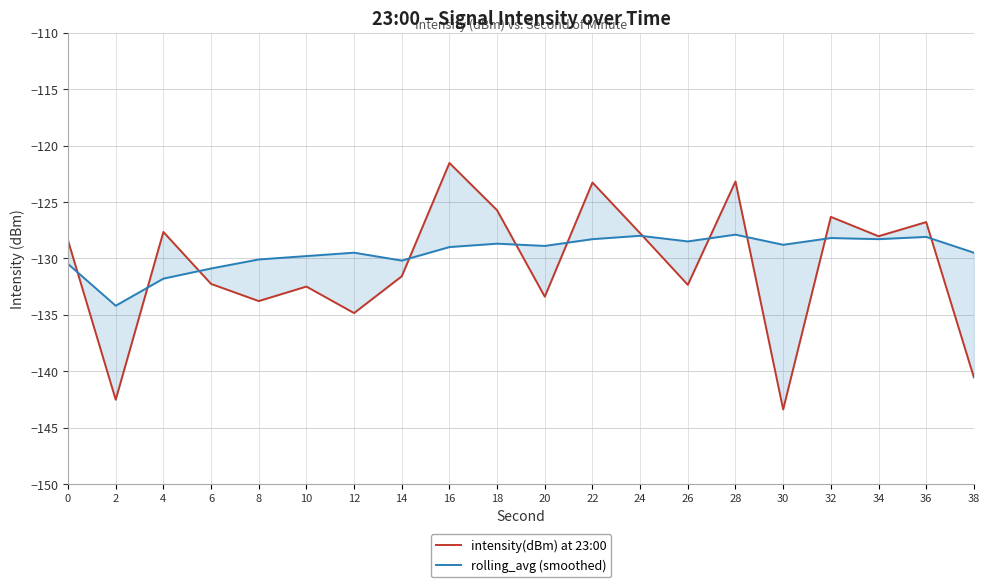

What is the greatest value displayed?

-121.5